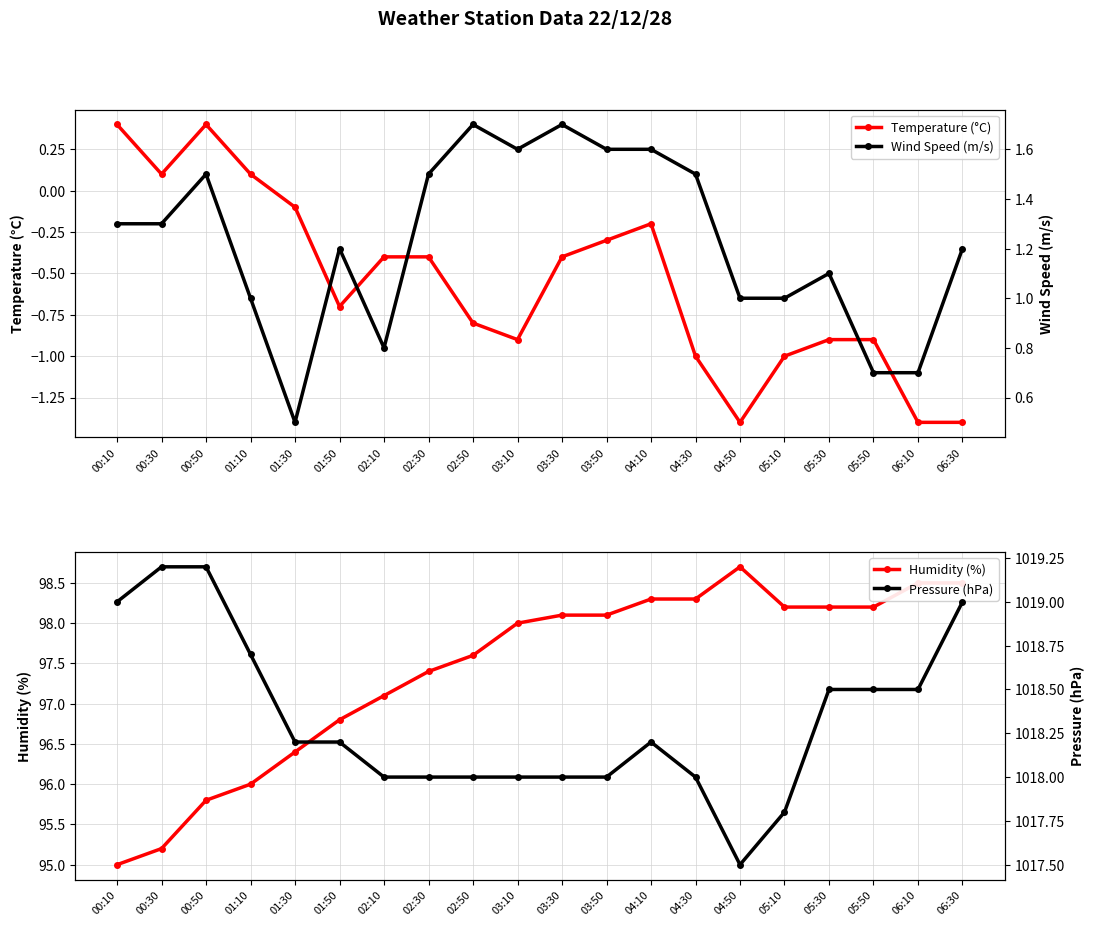

What position from the left is 03:10?

10